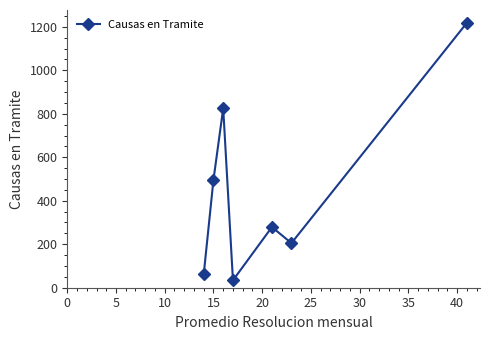

How many series are shown in this chart?

1